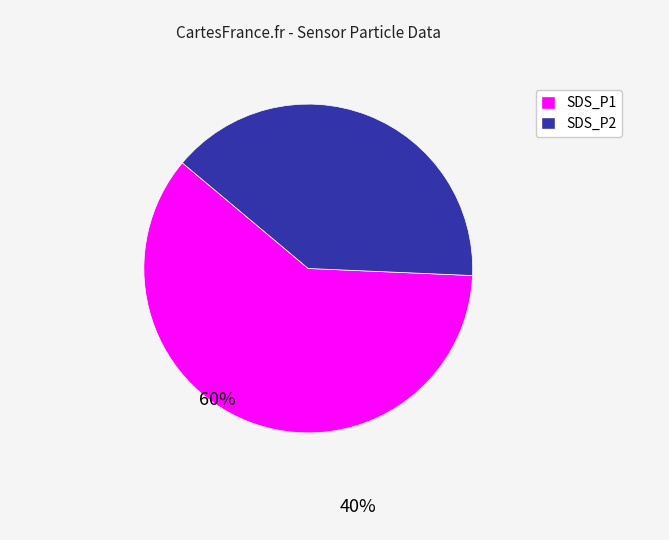

What is the largest slice in the pie chart?

SDS_P1